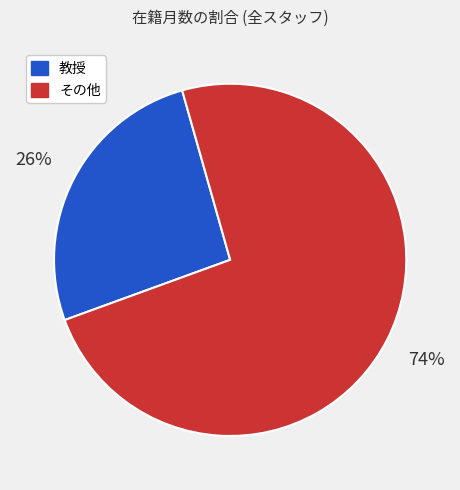

How many segments does this pie chart have?

2